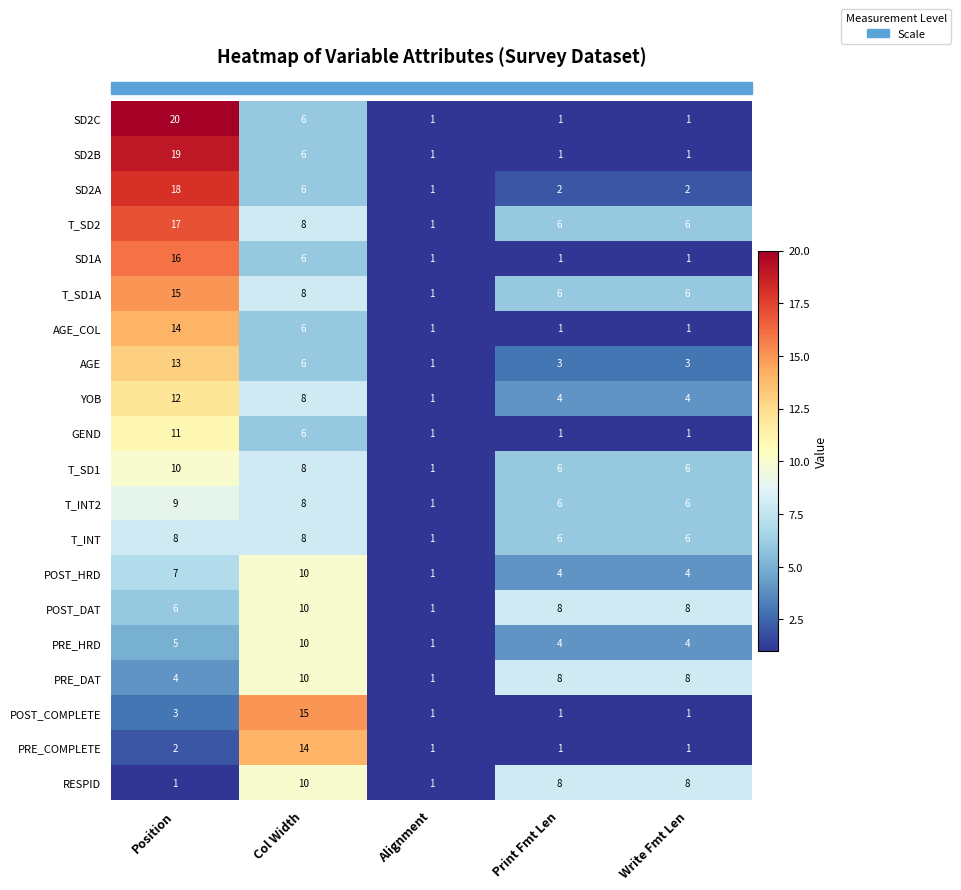

At Position, list the series in order from smallest to largest.

RESPID, PRE_COMPLETE, POST_COMPLETE, PRE_DAT, PRE_HRD, POST_DAT, POST_HRD, T_INT, T_INT2, T_SD1, GEND, YOB, AGE, AGE_COL, T_SD1A, SD1A, T_SD2, SD2A, SD2B, SD2C